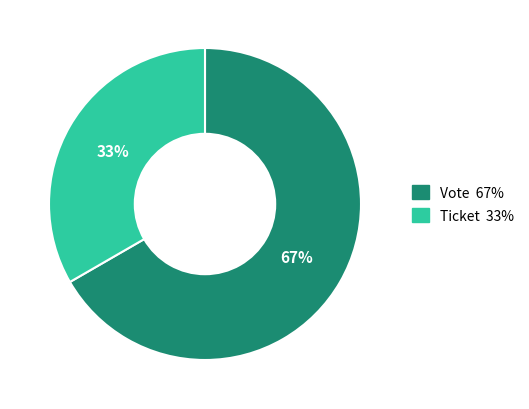

Is there any slice that represents more than half of the pie?

Yes